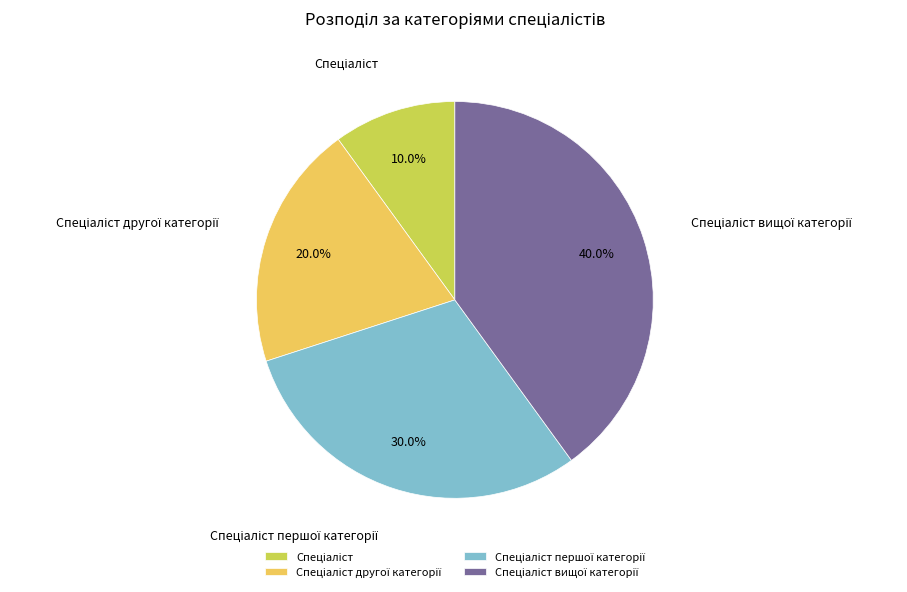

Does any single category account for the majority?

No